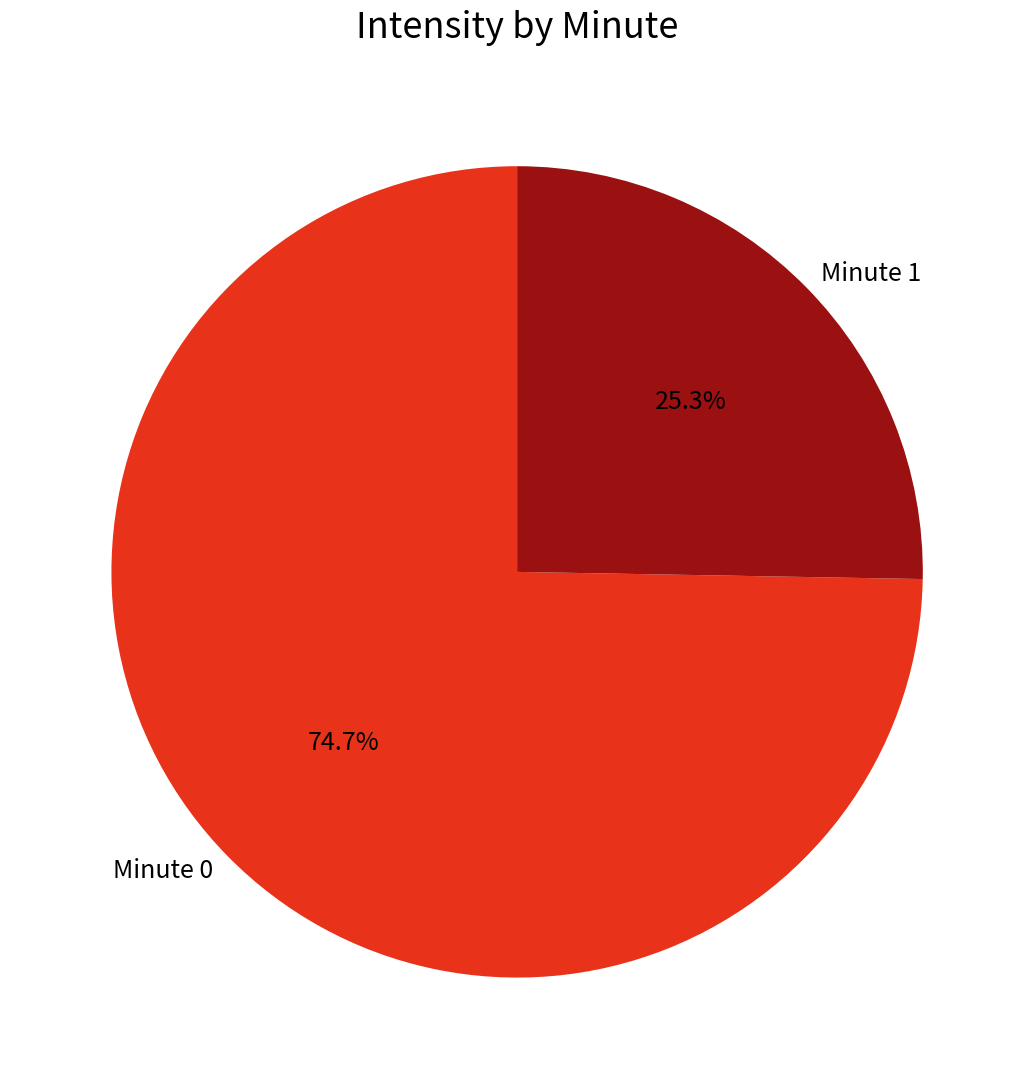

To the nearest percent, what is the combined percentage of Minute 1 and Minute 0?

100%